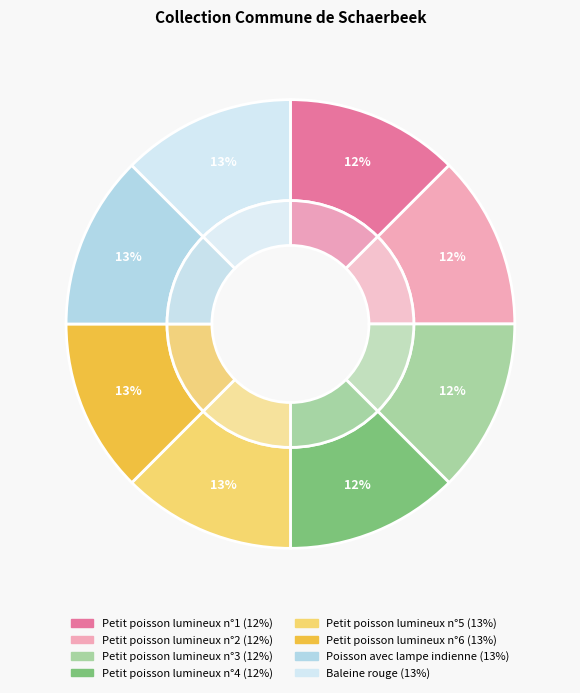

What is the largest slice in the pie chart?

Baleine rouge